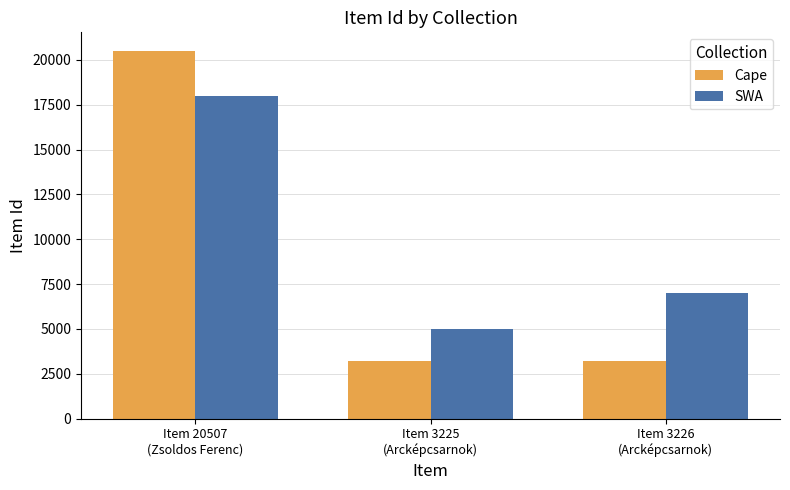

Are the bars grouped side by side (vs. stacked)?

Yes